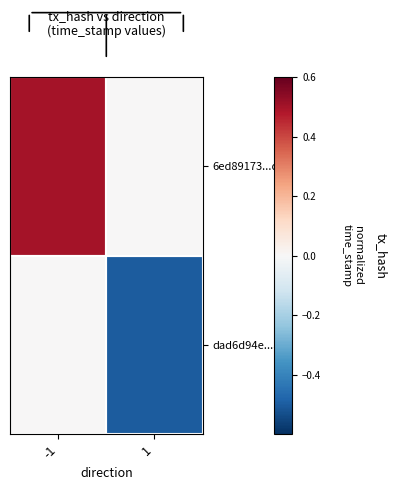

At how many categories does at least one series exceed 0?

1